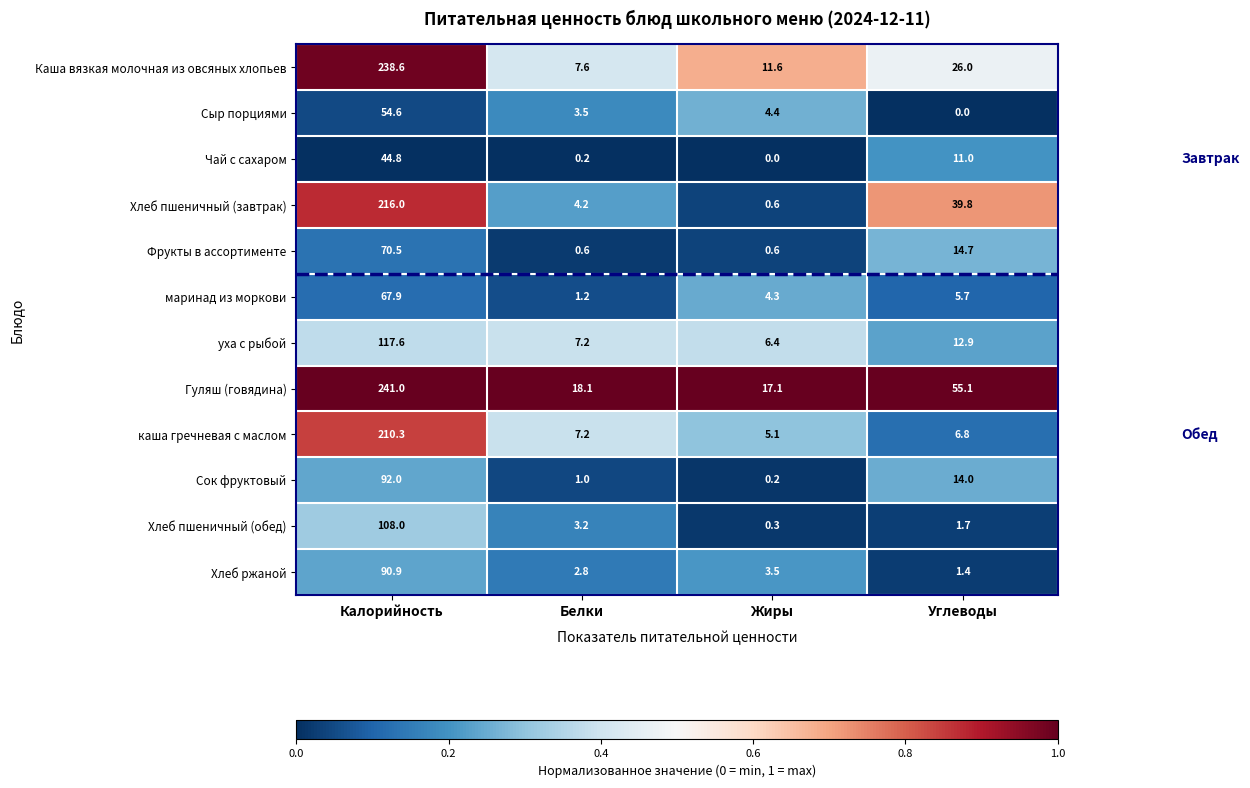

List the series in order of their peak value, highest first.

Гуляш (говядина), Каша вязкая молочная из овсяных хлопьев, Хлеб пшеничный (завтрак), каша гречневая с маслом, уха с рыбой, Хлеб пшеничный (обед), Сок фруктовый, Хлеб ржаной, Фрукты в ассортименте, маринад из моркови, Сыр порциями, Чай с сахаром